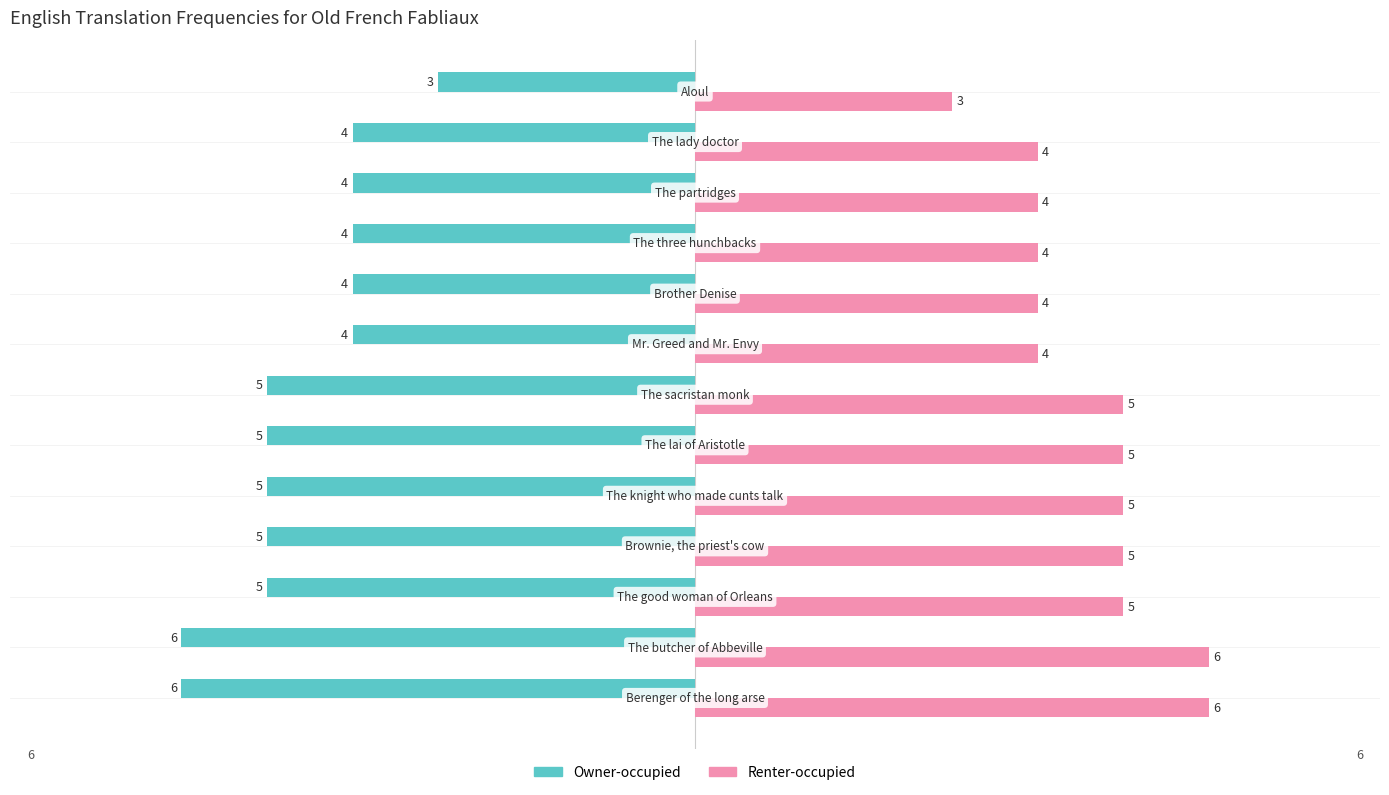

What is the sum of all Owner-occupied values?

-60